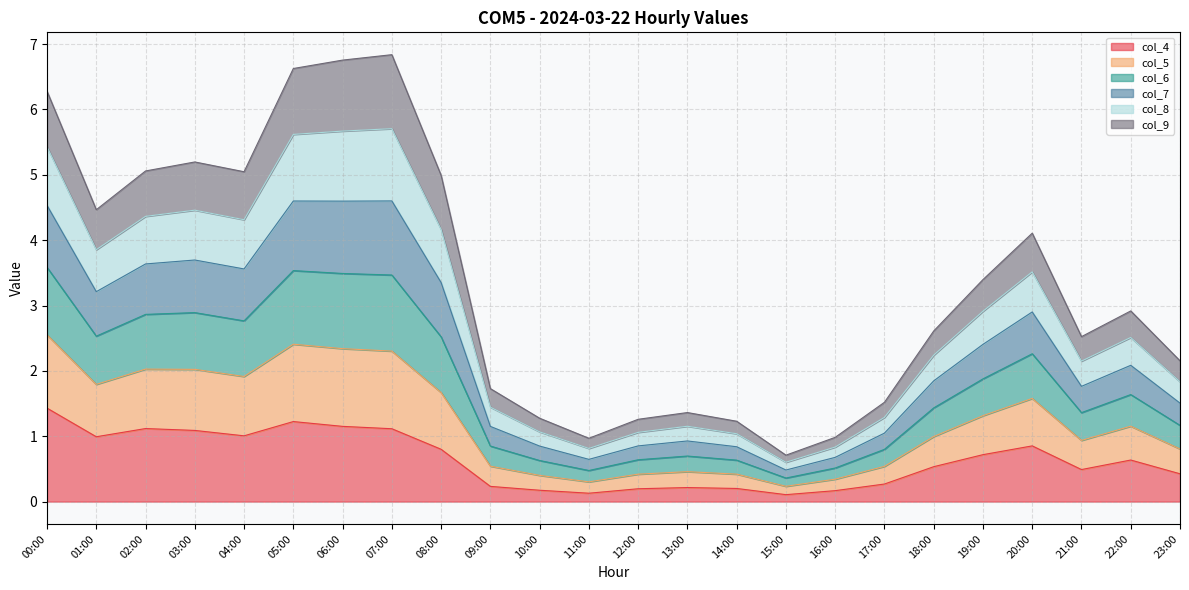

The col_5 series shows 8.3 at 07:00. True or false?

False